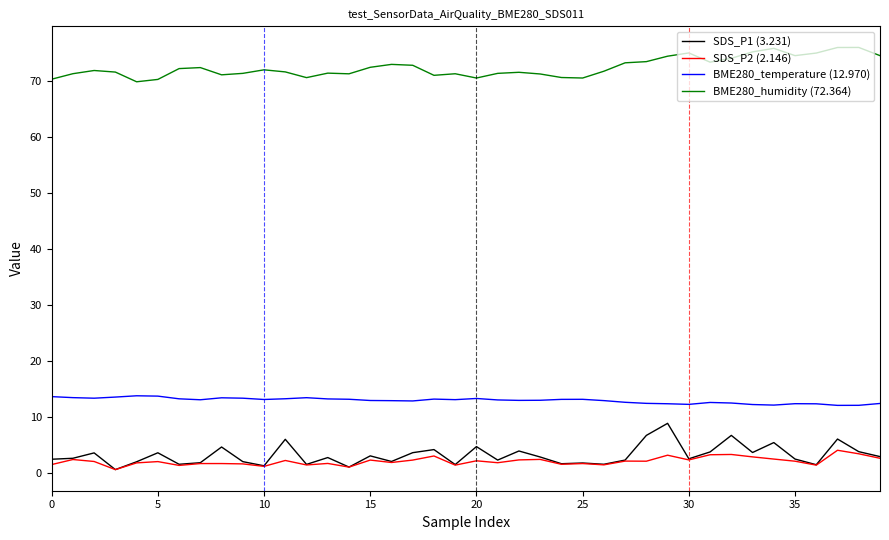

True or false: BME280_temperature (12.970) and BME280_humidity (72.364) intersect in this chart.

False